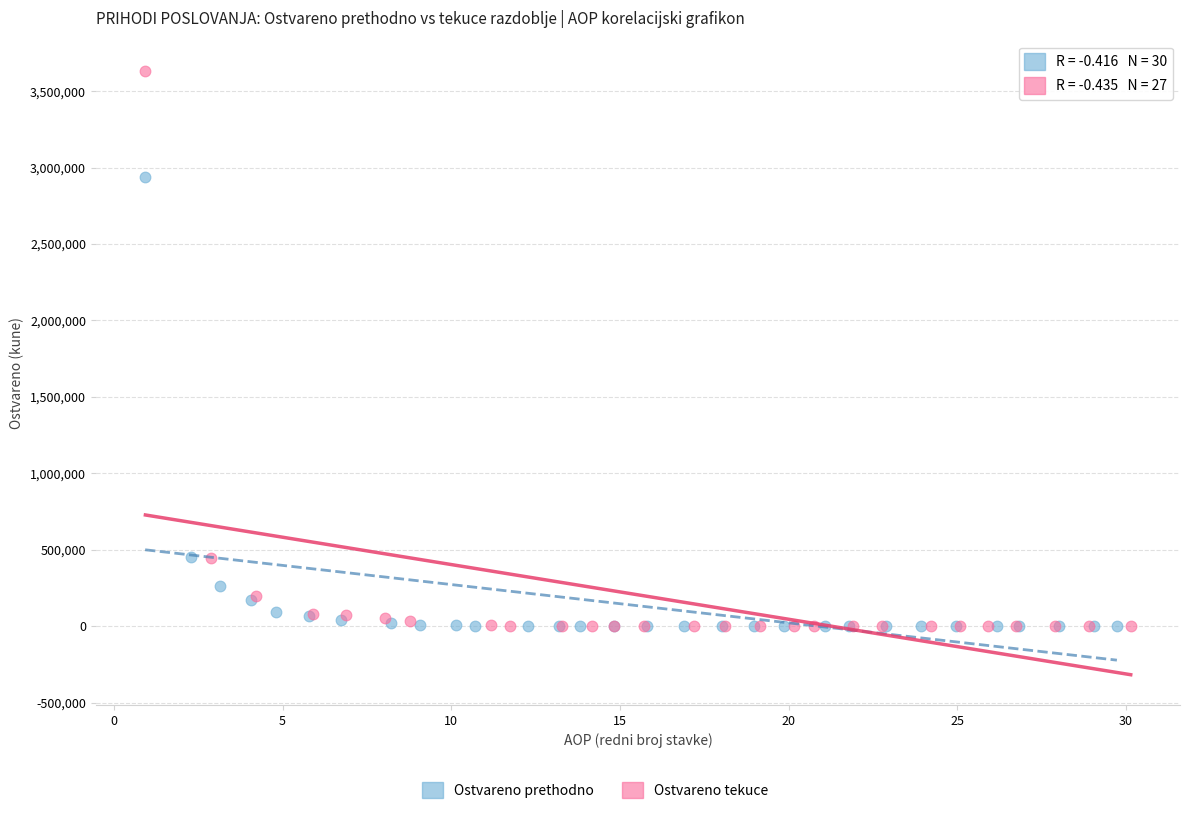

Which series has the widest spread of Y values?

Ostvareno tekuce